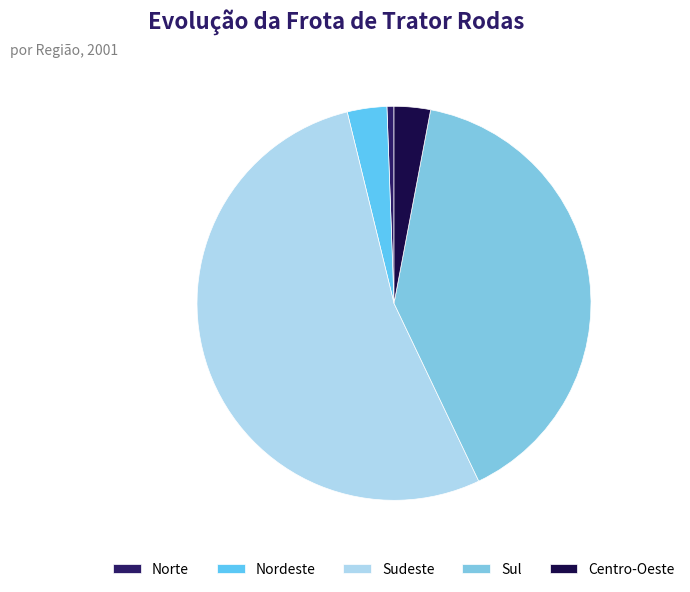

The Sul slice represents 53% of the pie. True or false?

False